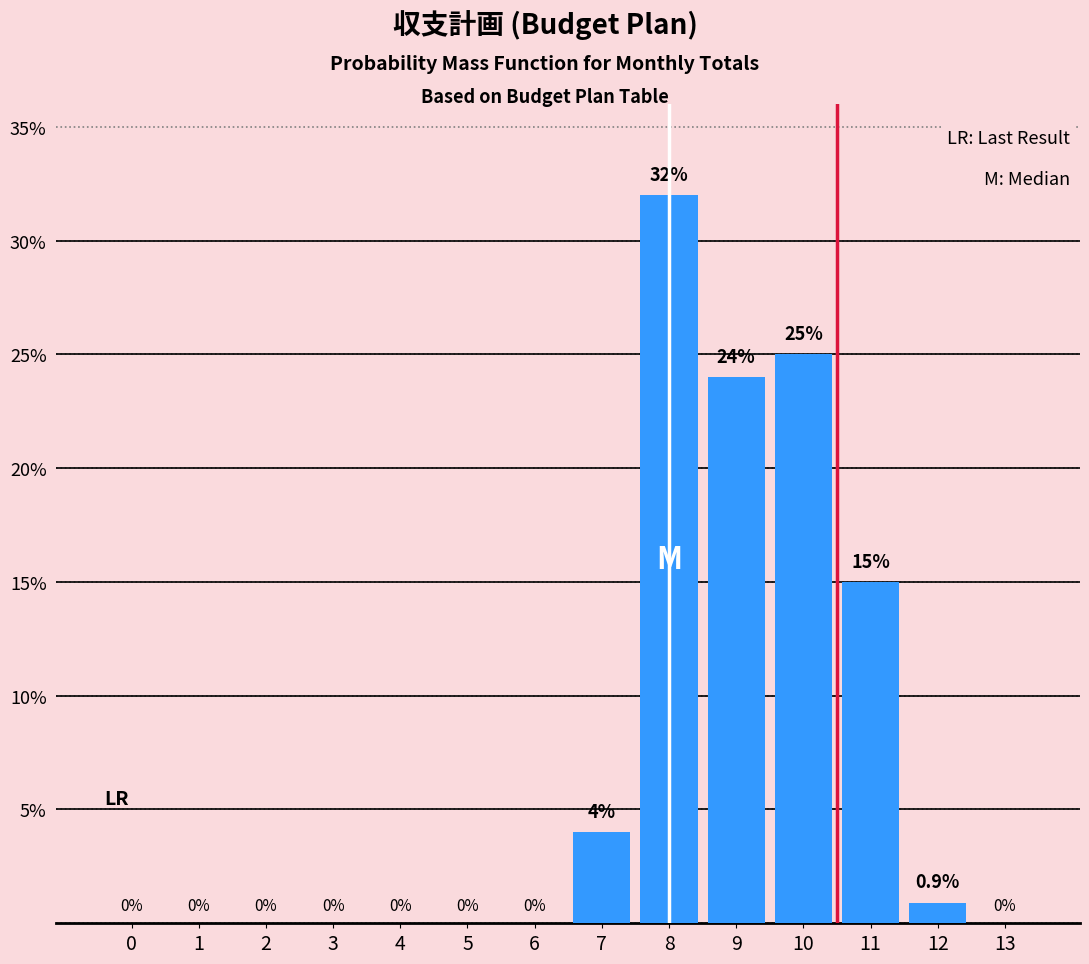

Reading left to right, extract all data points from this chart.

0=0.0	1=0.0	2=0.0	3=0.0	4=0.0	5=0.0	6=0.0	7=4.0	8=32.0	9=24.0	10=25.0	11=15.0	12=0.9	13=0.0